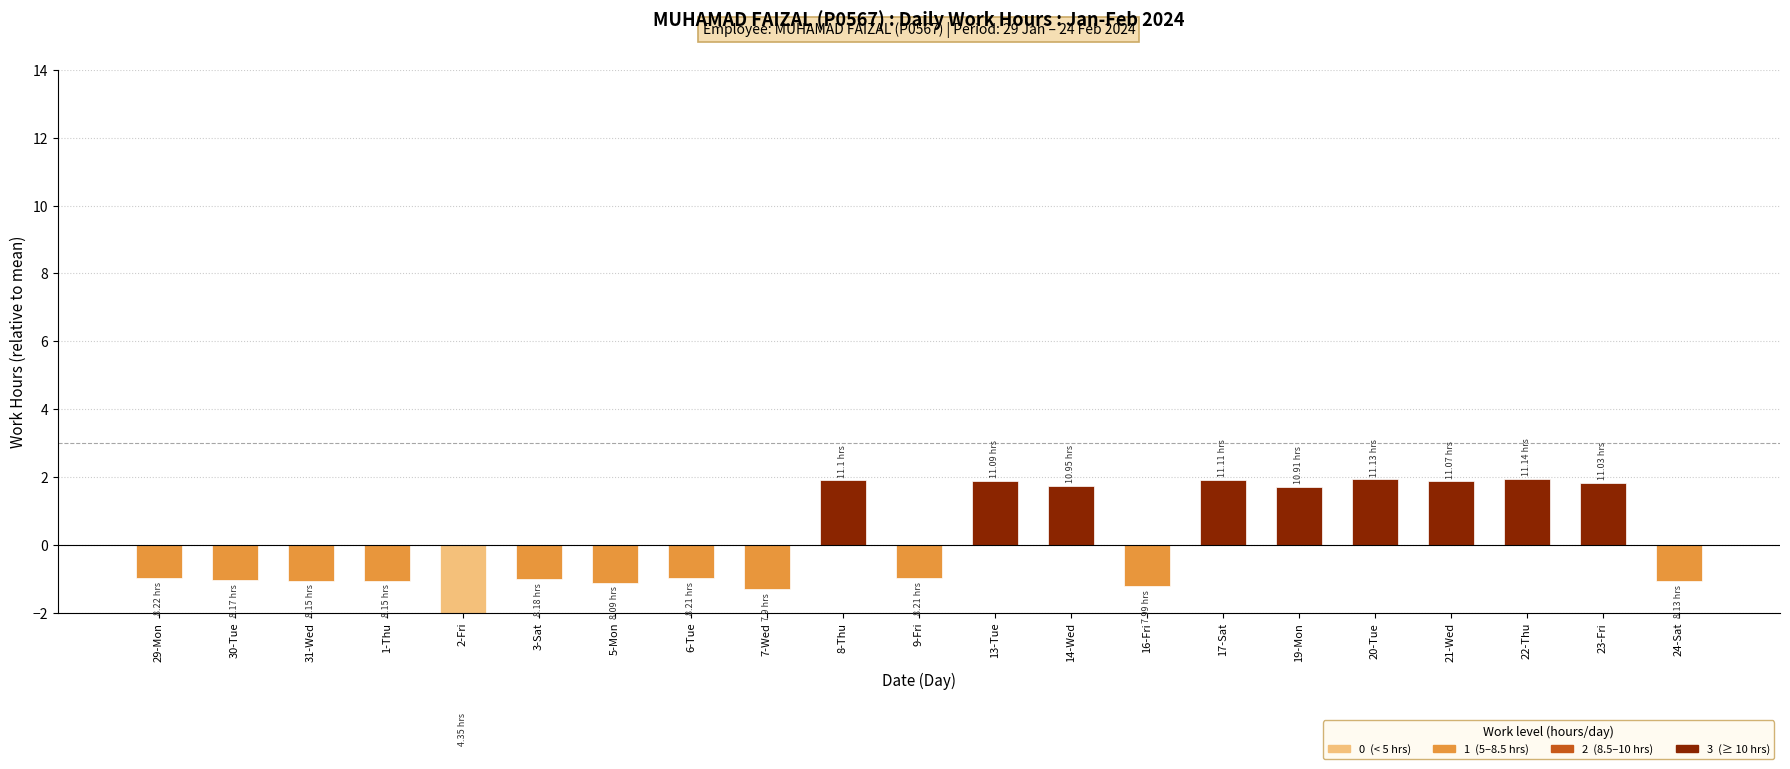

What position from the right is 23-Fri?

2